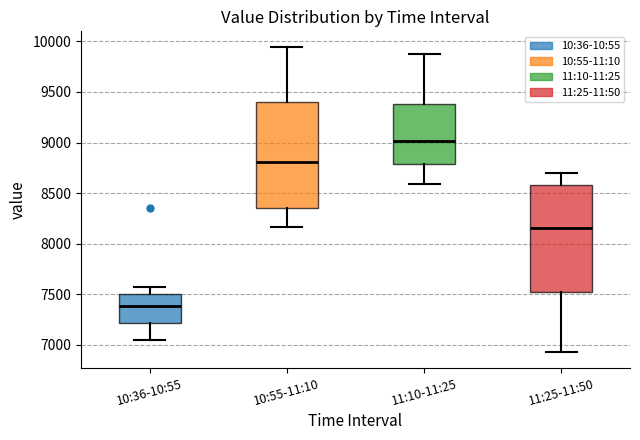

Which box has the lowest median line?

10:36-10:55